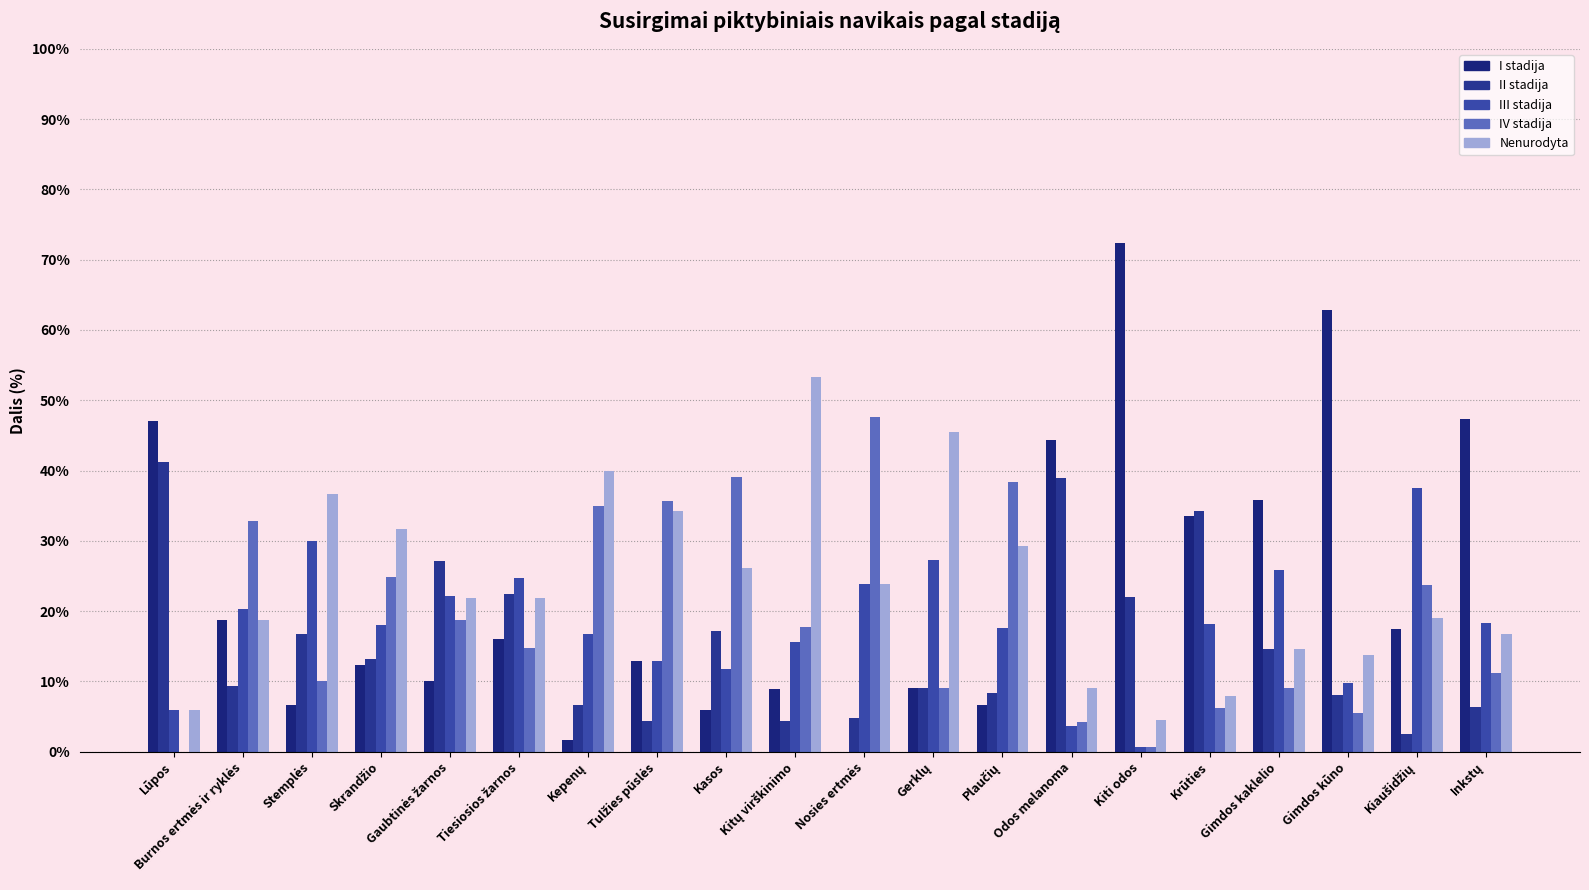

Which series has the largest total across all categories?

Nenurodyta